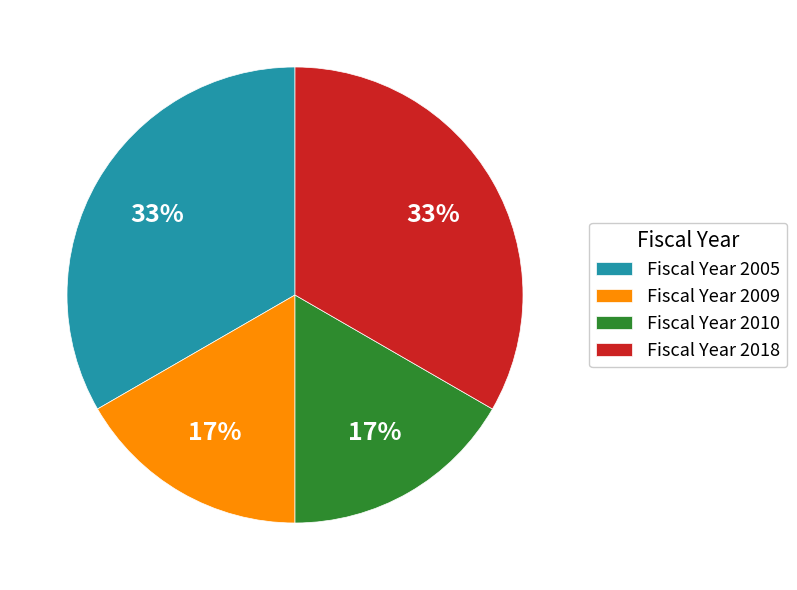

What percentage is the Fiscal Year 2018 slice, to the nearest percent?

33%